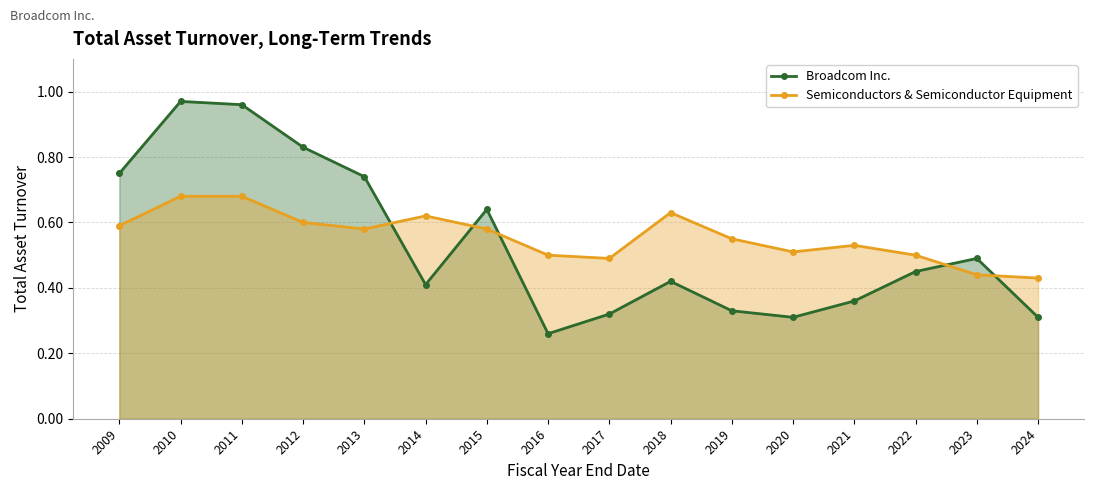

True or false: Broadcom Inc. has a value of 0.8 at 2009.

True